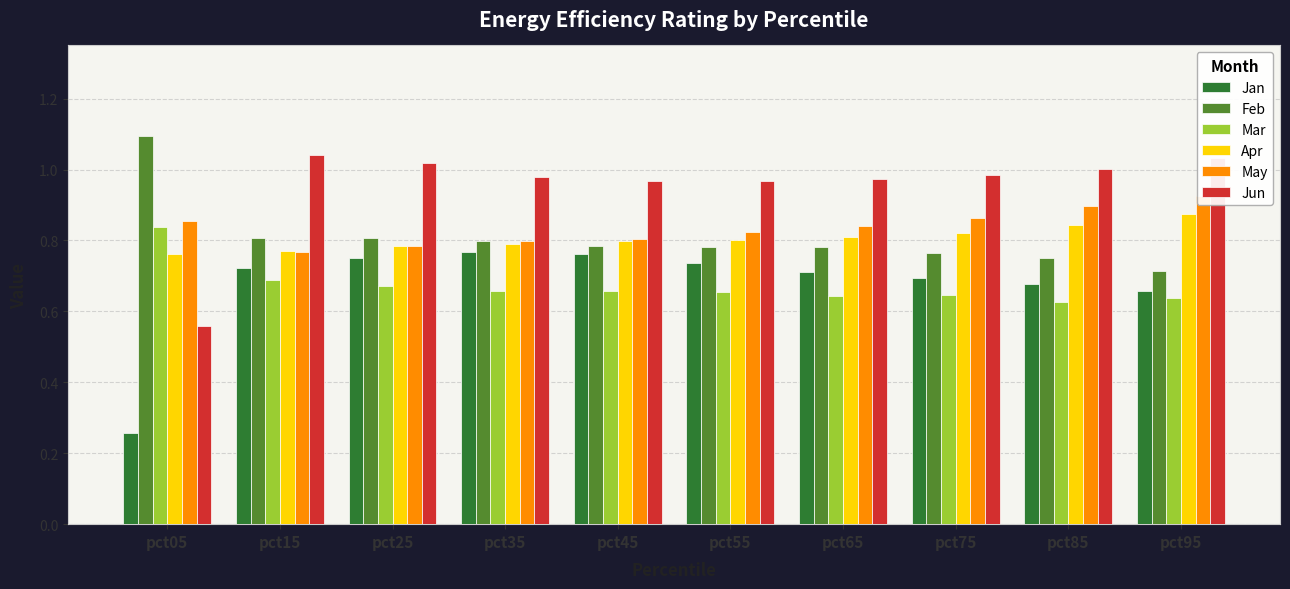

True or false: Jun has a value of 0.3 at pct85.

False